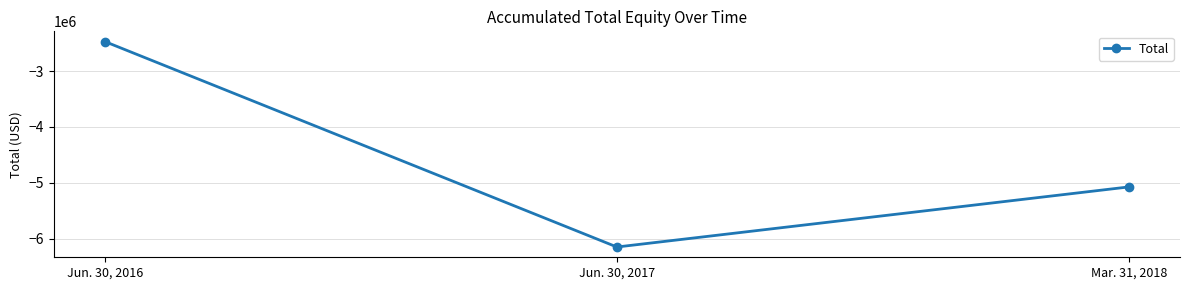

At which category does the chart reach its minimum across all series?

Jun. 30, 2017